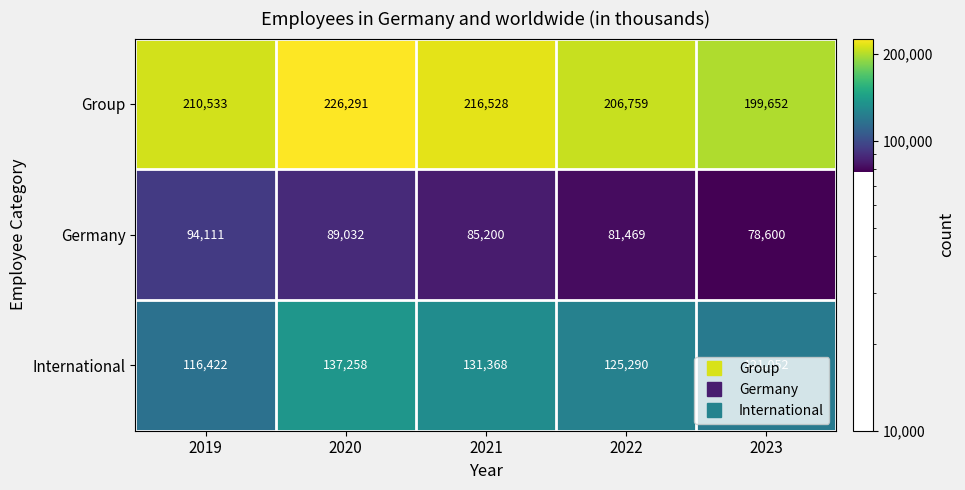

True or false: Germany has a value of 78600 at 2023.

True